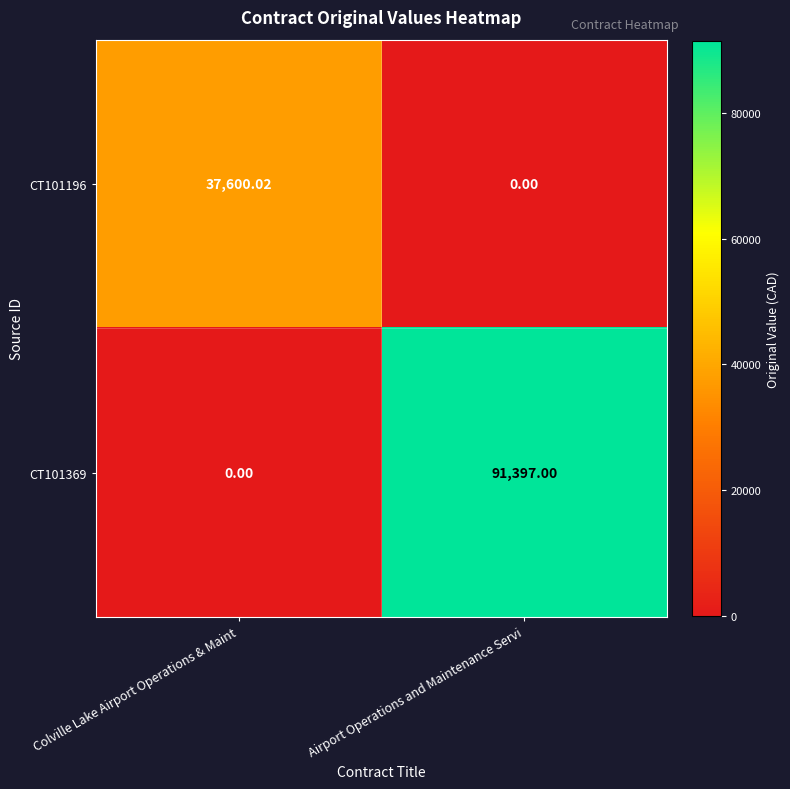

Where does the CT101196 series first go above 37600?

Colville Lake Airport Operations & Maint